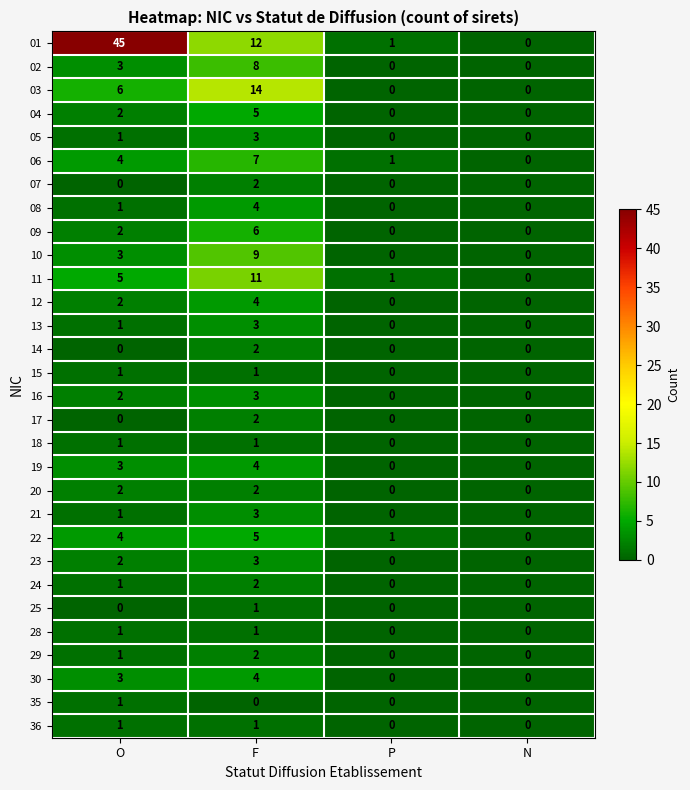

The 17 series shows 0 at O. True or false?

True